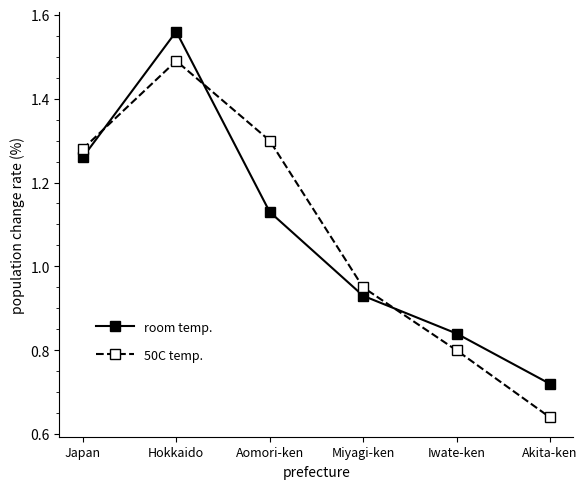

The 50C temp. series shows 1.5 at Hokkaido. True or false?

True